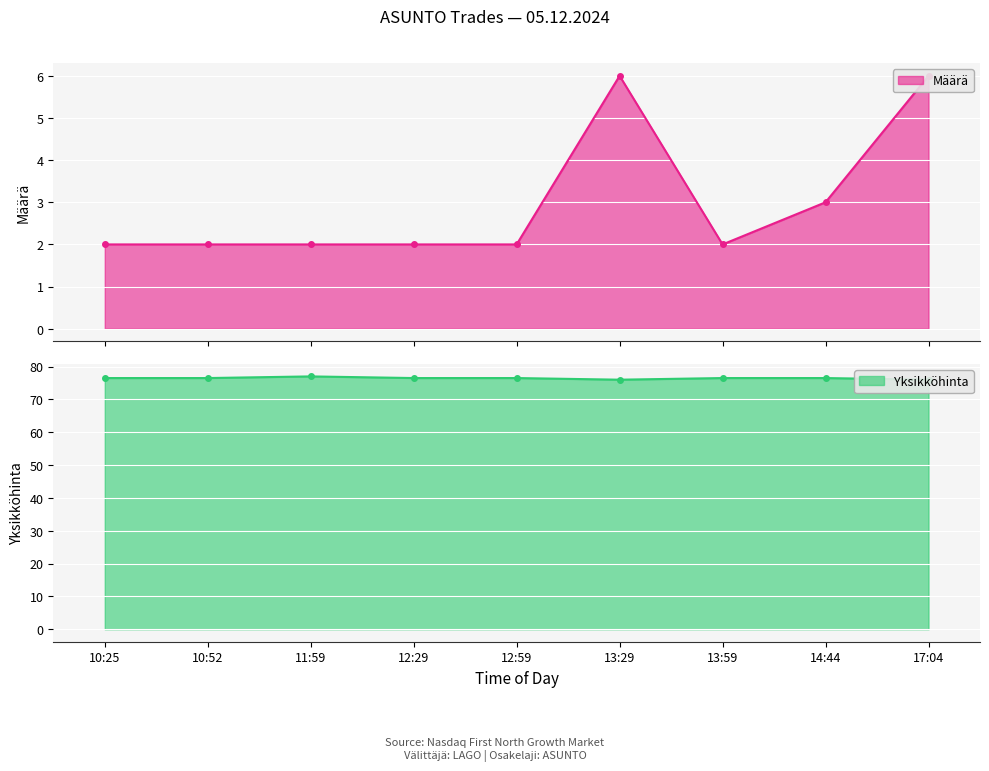

Reading right to left, list all the values displayed in this chart.

Määrä: 17:04=6.0	14:44=3.0	13:59=2.0	13:29=6.0	12:59=2.0	12:29=2.0	11:59=2.0	10:52=2.0	10:25=2.0
Yksikköhinta: 17:04=76.0	14:44=76.5	13:59=76.5	13:29=76.0	12:59=76.5	12:29=76.5	11:59=77.0	10:52=76.5	10:25=76.5